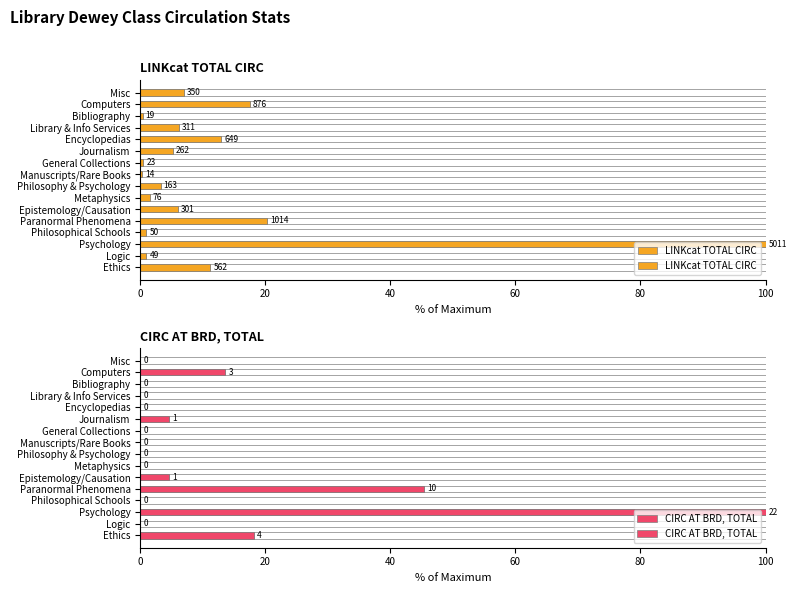

What is the difference between the maximum and minimum values in the CIRC AT BRD, TOTAL series?

100.0